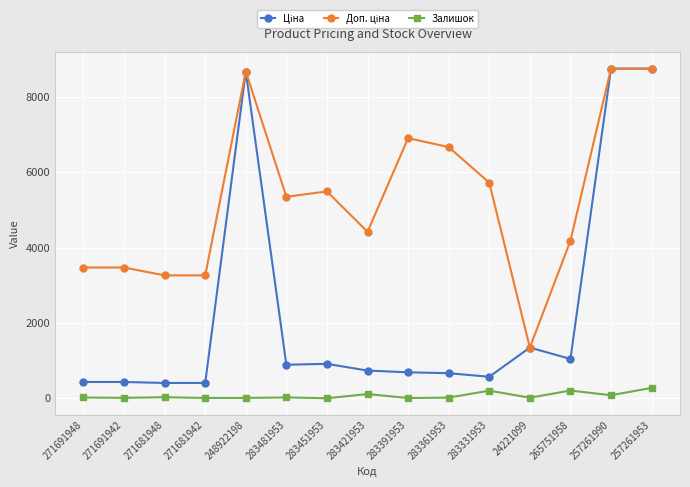

What is the maximum value for Залишок?

277.0